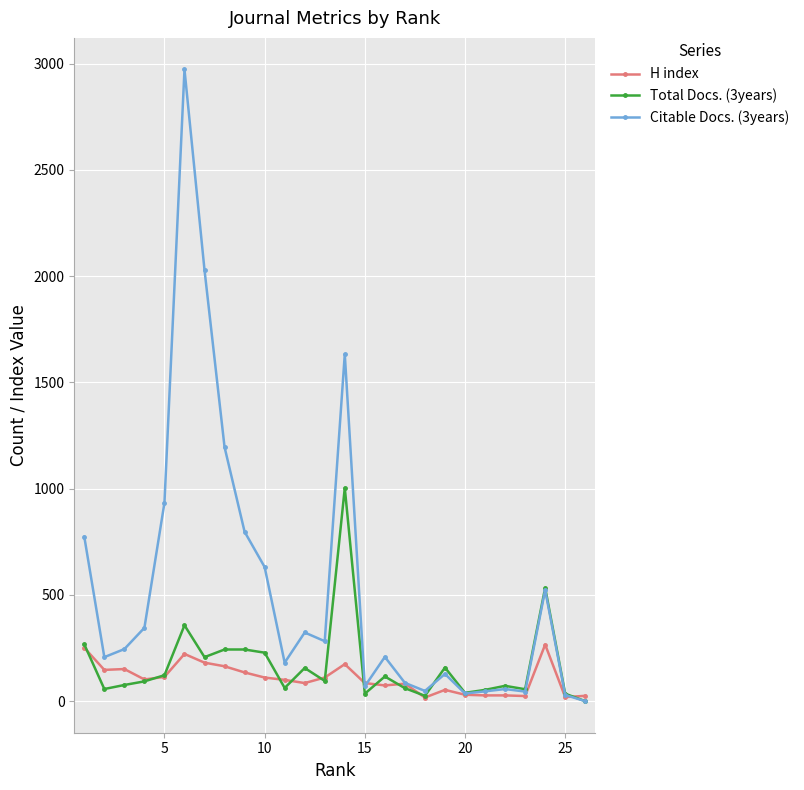

What is the highest value of the Total Docs. (3years) series?

1003